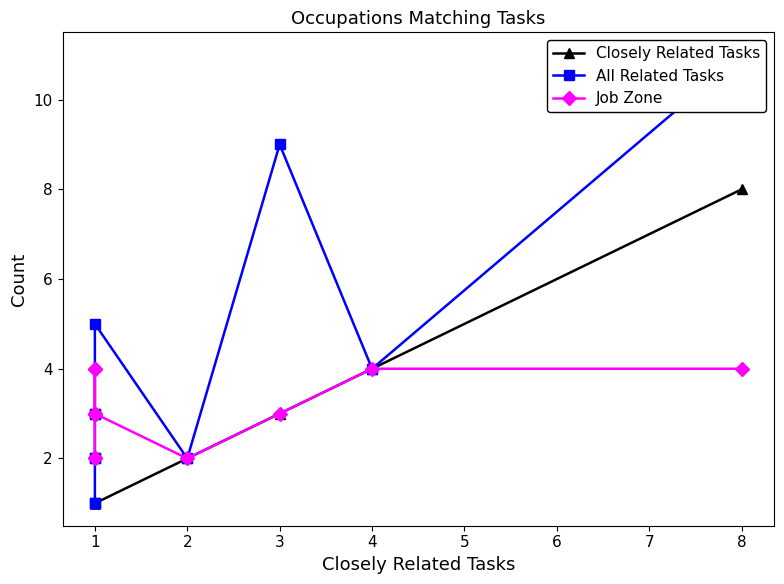

Between 5 and 10, which series saw the biggest shift?

All Related Tasks